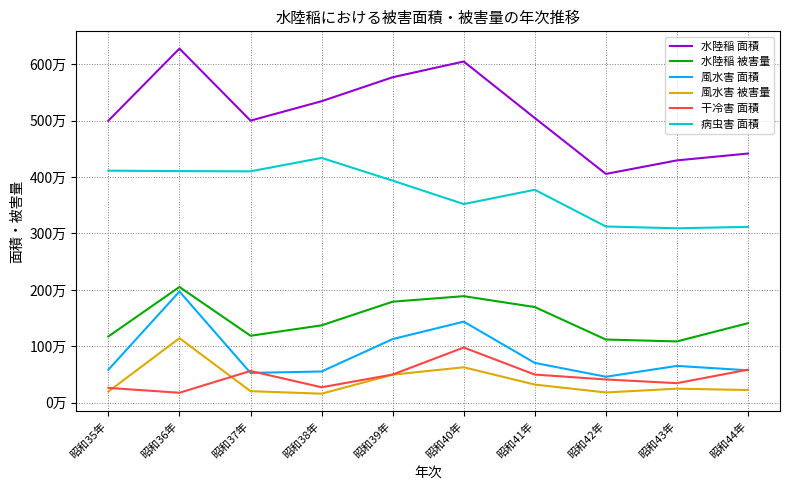

Where is the first local maximum for 水陸稲 面積?

昭和36年